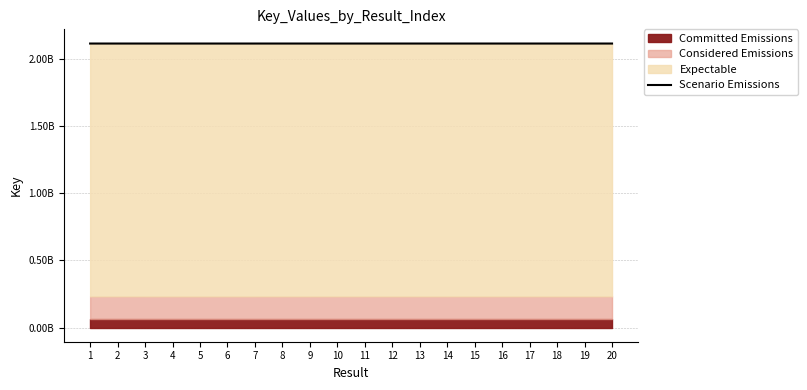

What is the ratio of the value at 14 to the value at 12?

1.0